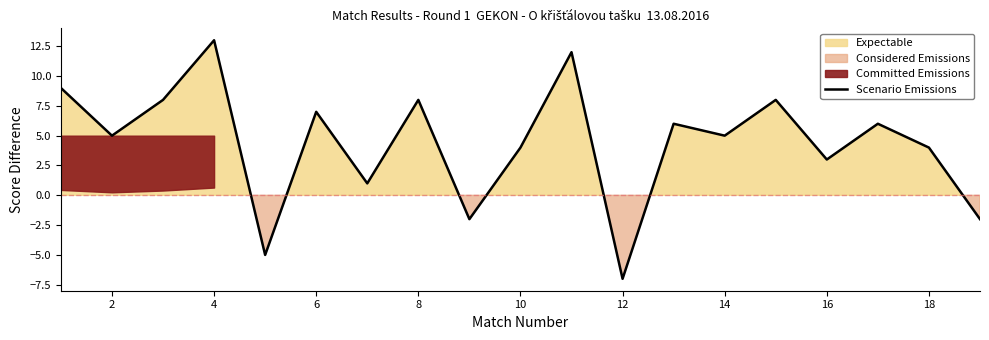

True or false: Scenario Emissions has a value of 13 at 4.

True